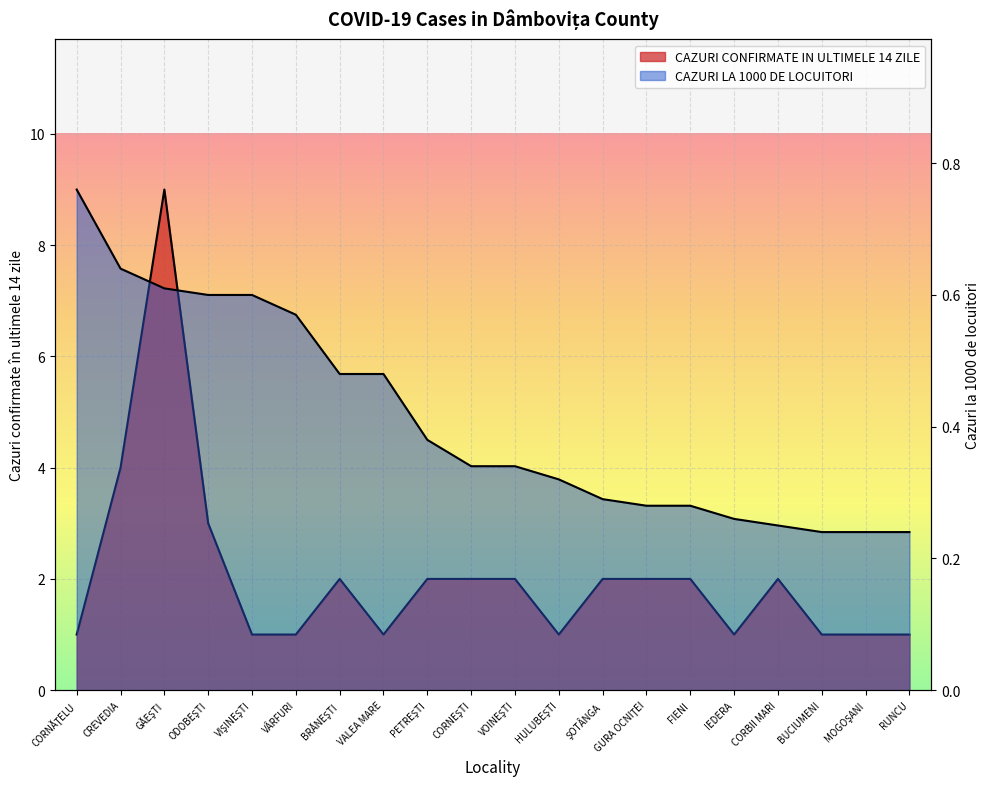

Rank the series by their average value, from lowest to highest.

CAZURI LA 1000 DE LOCUITORI, CAZURI CONFIRMATE IN ULTIMELE 14 ZILE